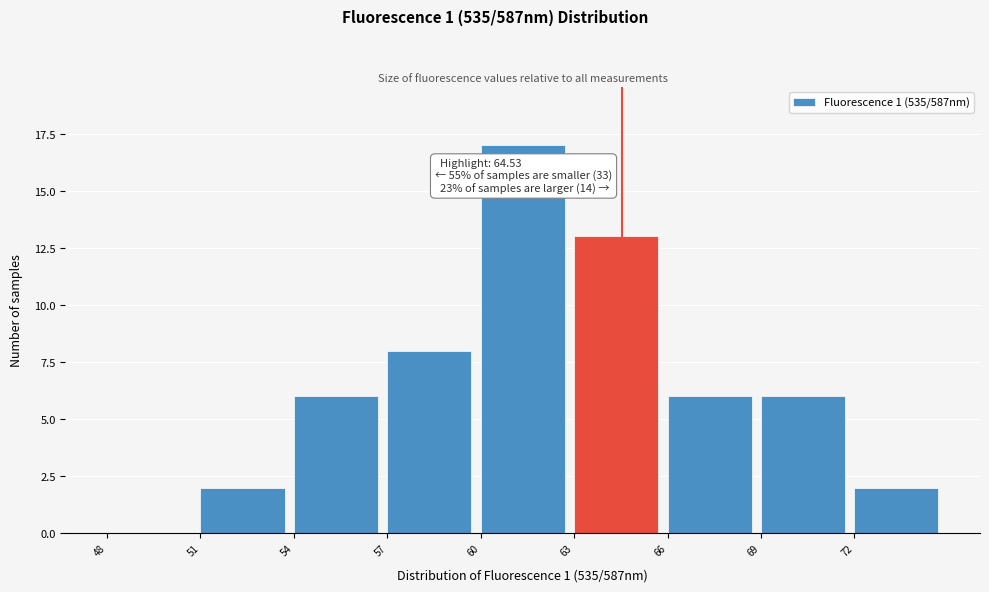

Over which range of the x-axis is the bar tallest?

60 to 63